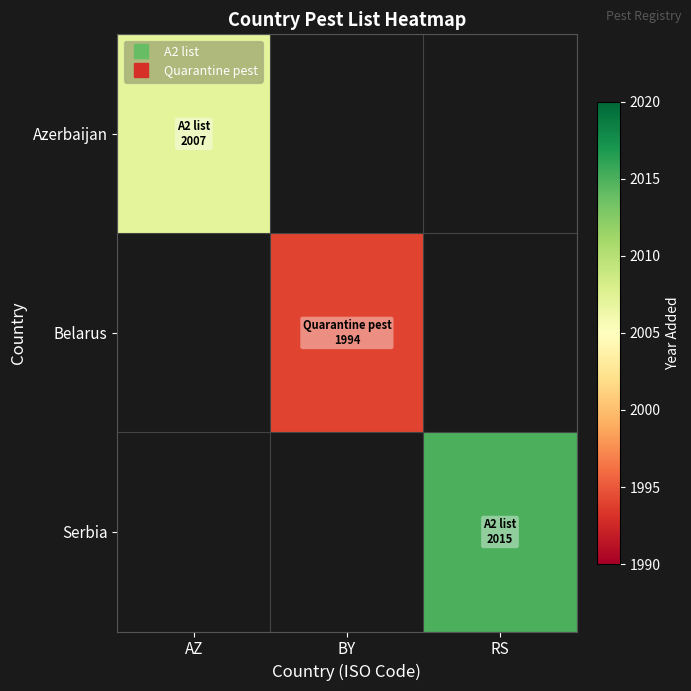

Which series changed the most between AZ and BY?

Azerbaijan